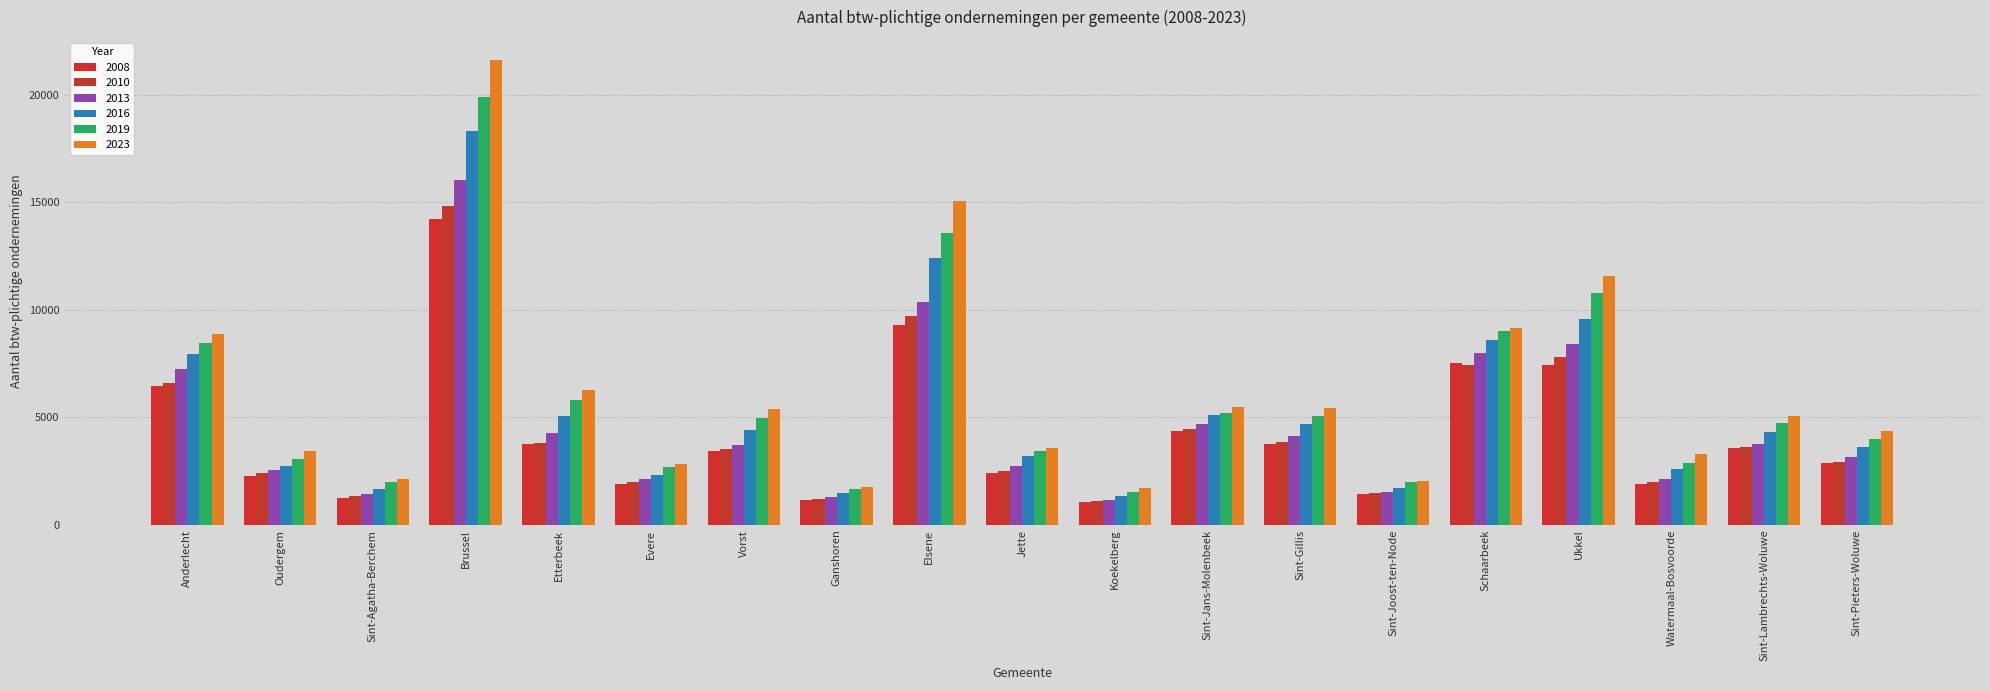

What is the difference between the highest and lowest values at Vorst?

1948